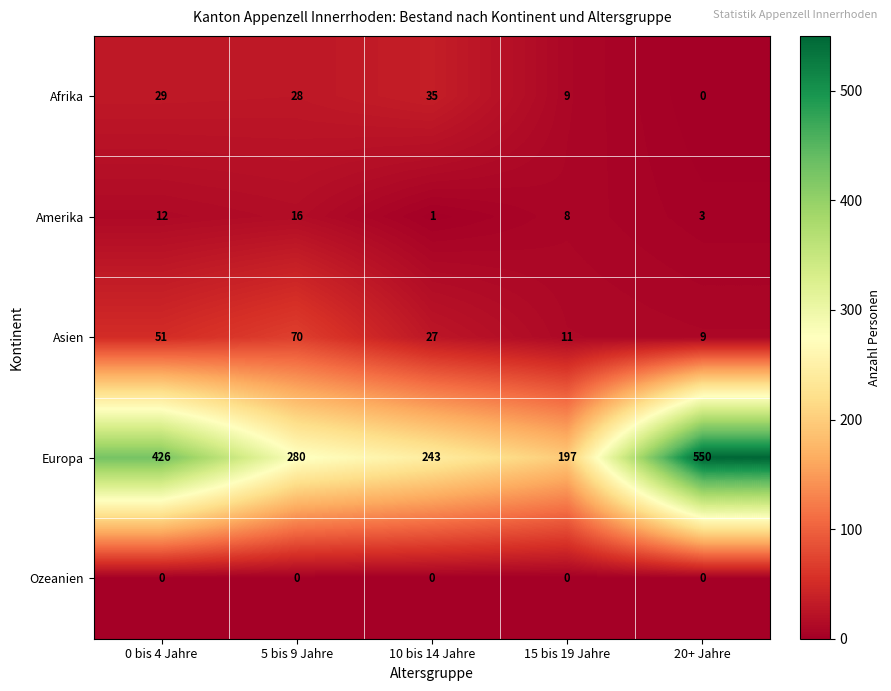

What is the spread (max minus min) of values at 15 bis 19 Jahre?

197